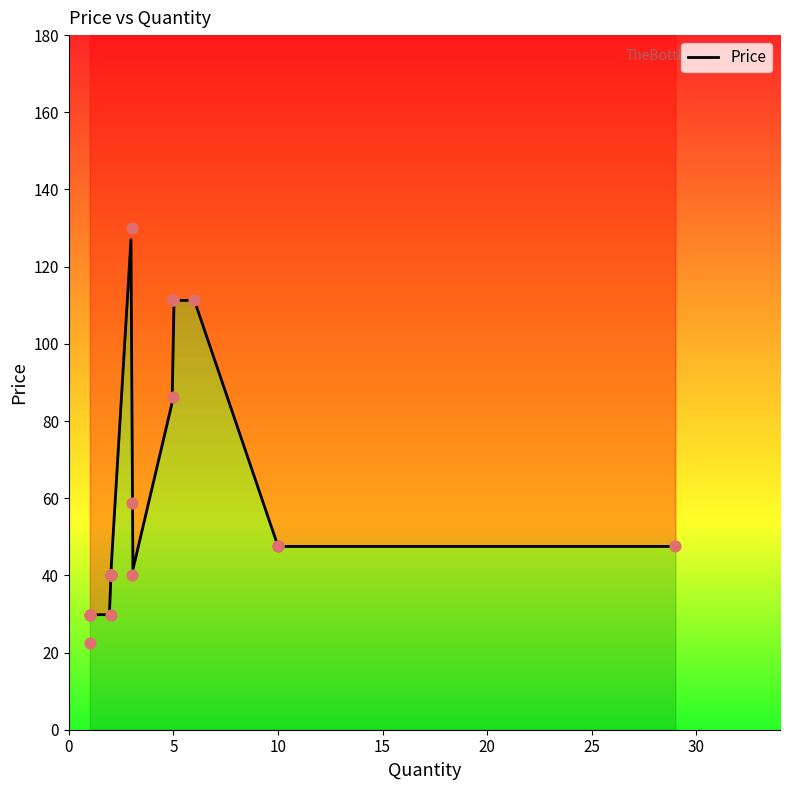

Which has a higher value, 10 or 2?

10